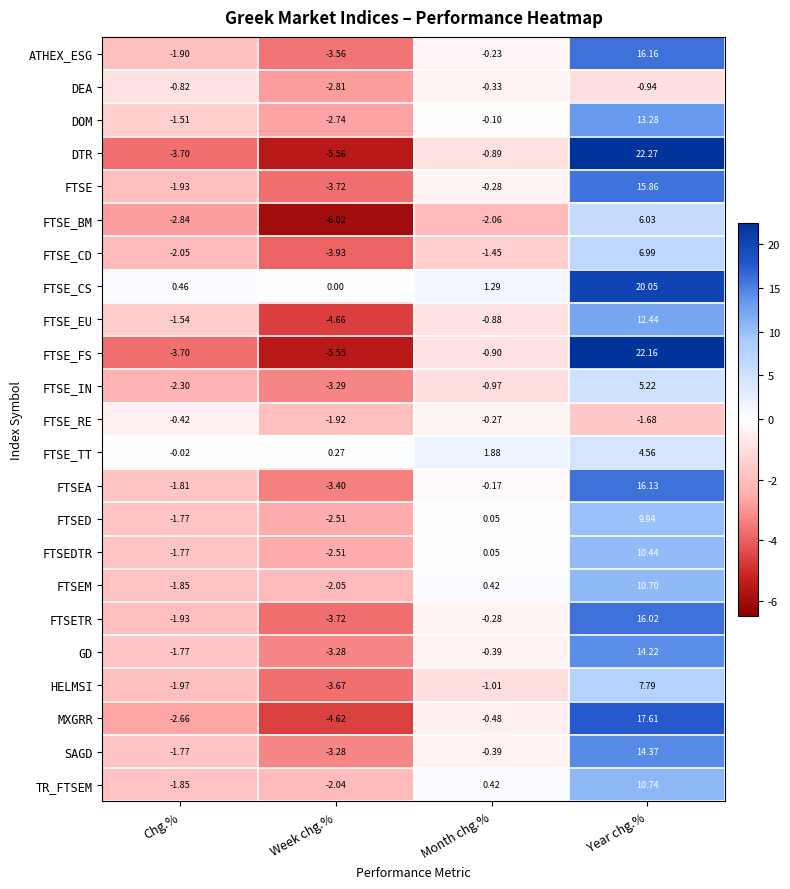

How many values in FTSE_IN are above zero?

1